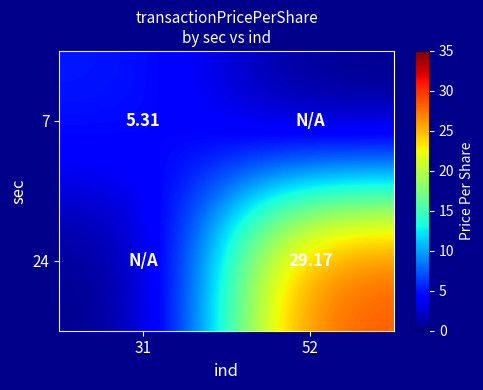

The value of 7 at 52 is 0.0. True or false?

True